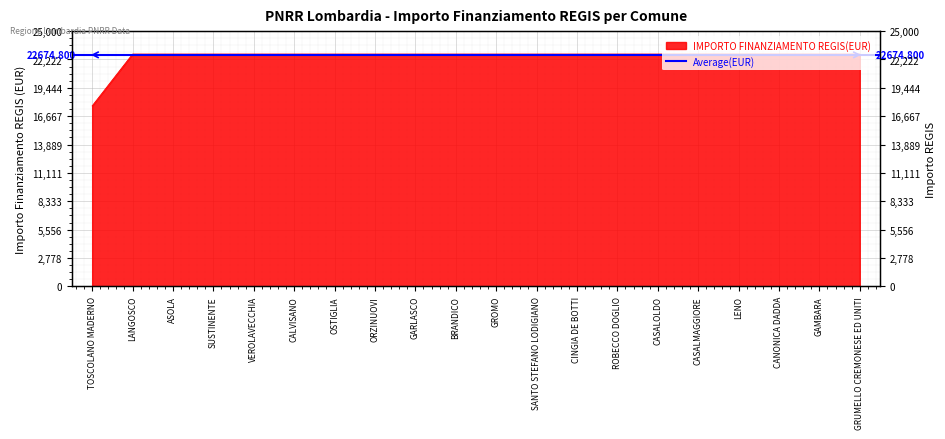

What is the average value?

22496.2